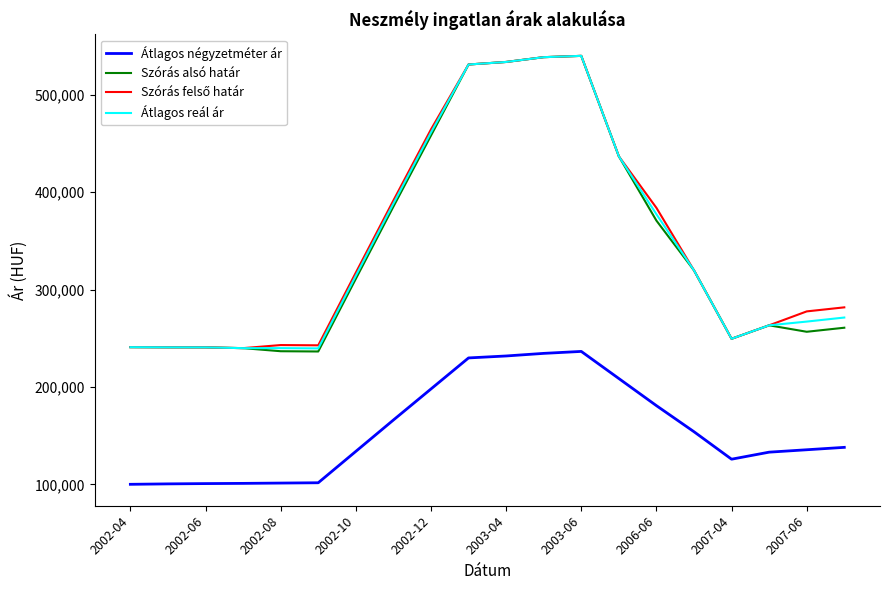

What is the smallest value displayed?

100000